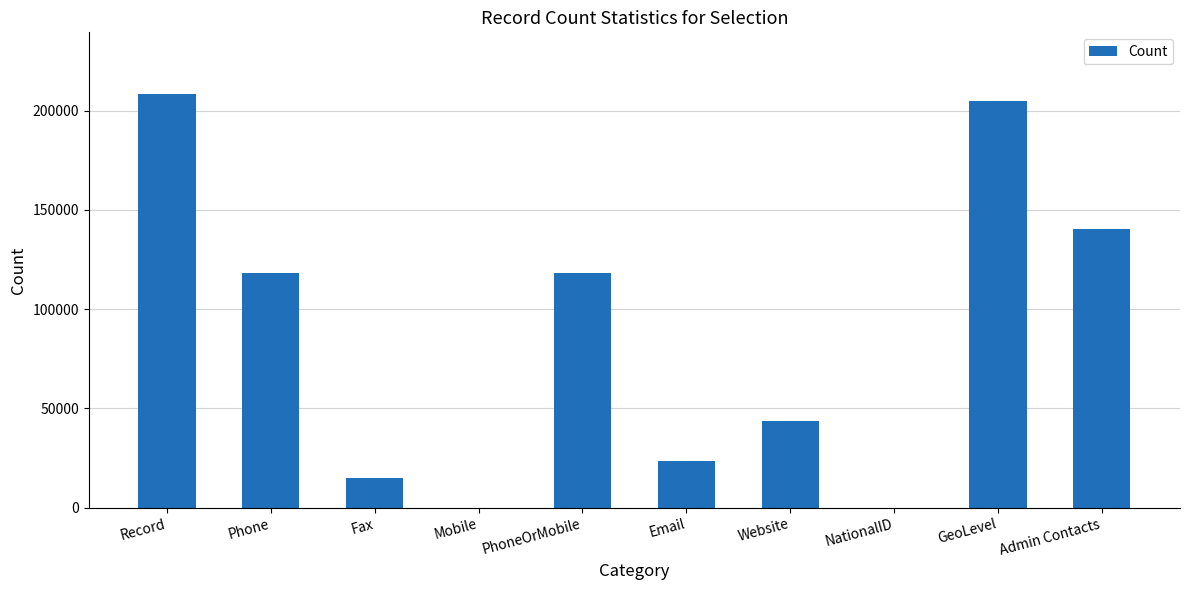

What is the sum of all values?

872299